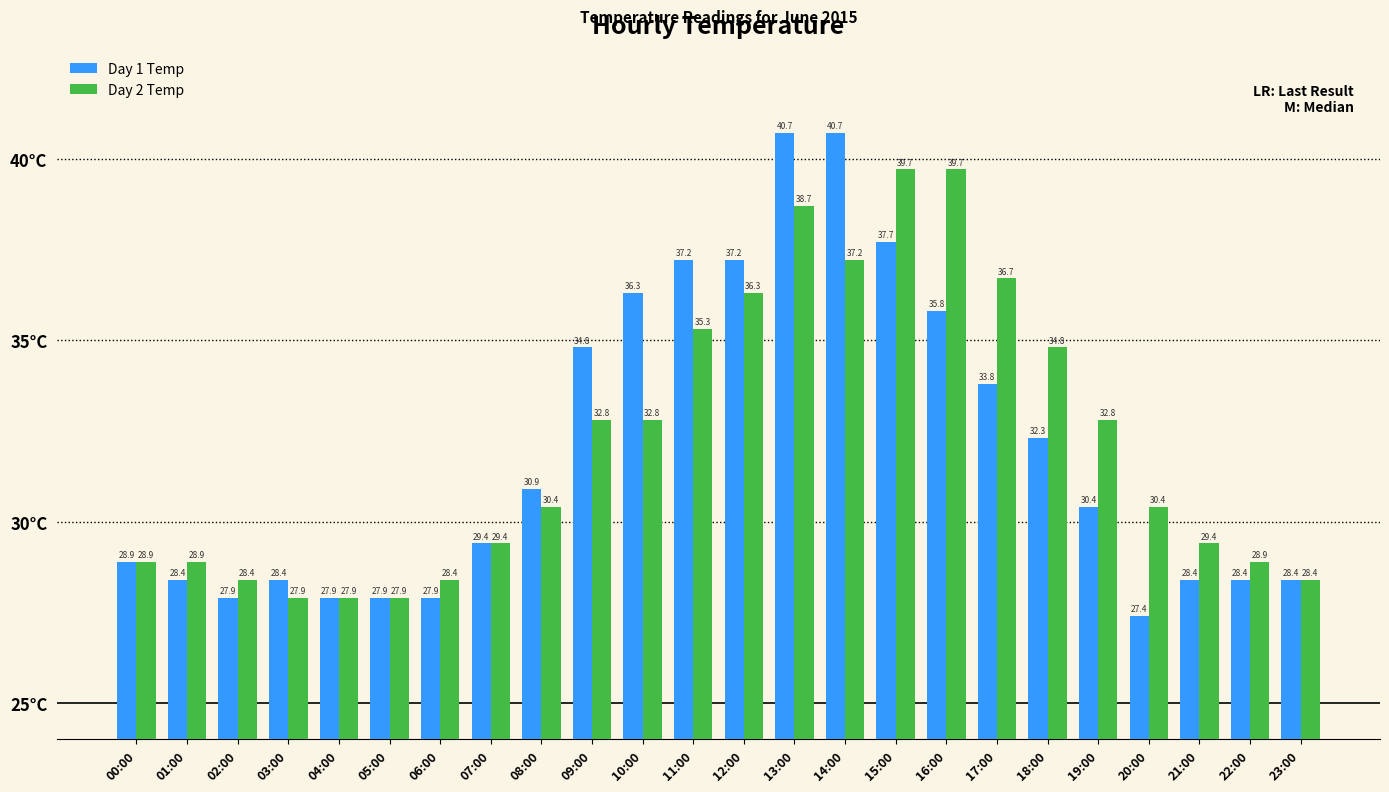

At which category is the sum across all series the highest?

13:00